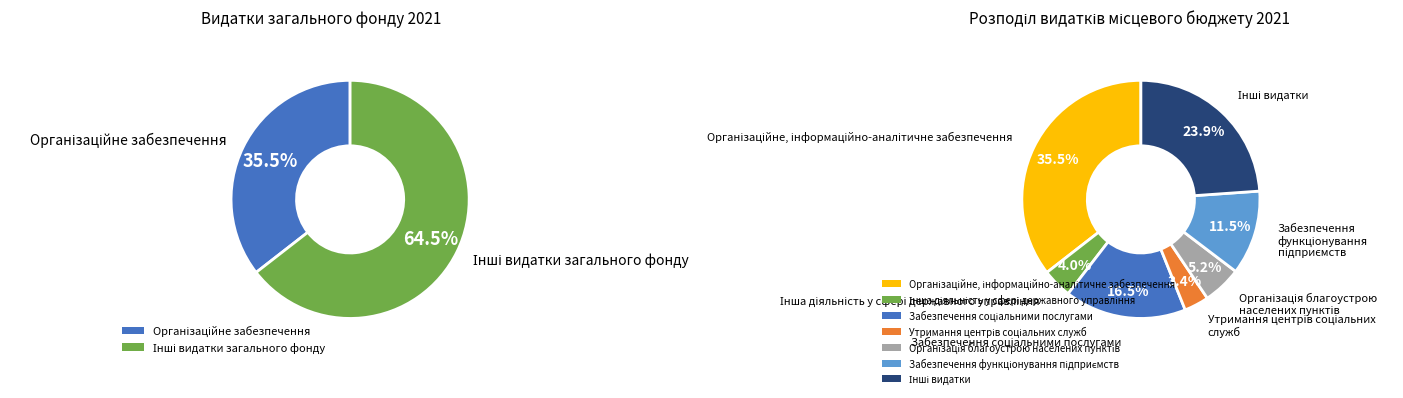

To the nearest percent, what is the difference between the Організація благоустрою населених пунктів and Організаційне, інформаційно-аналітичне забезпечення slice percentages?

30%